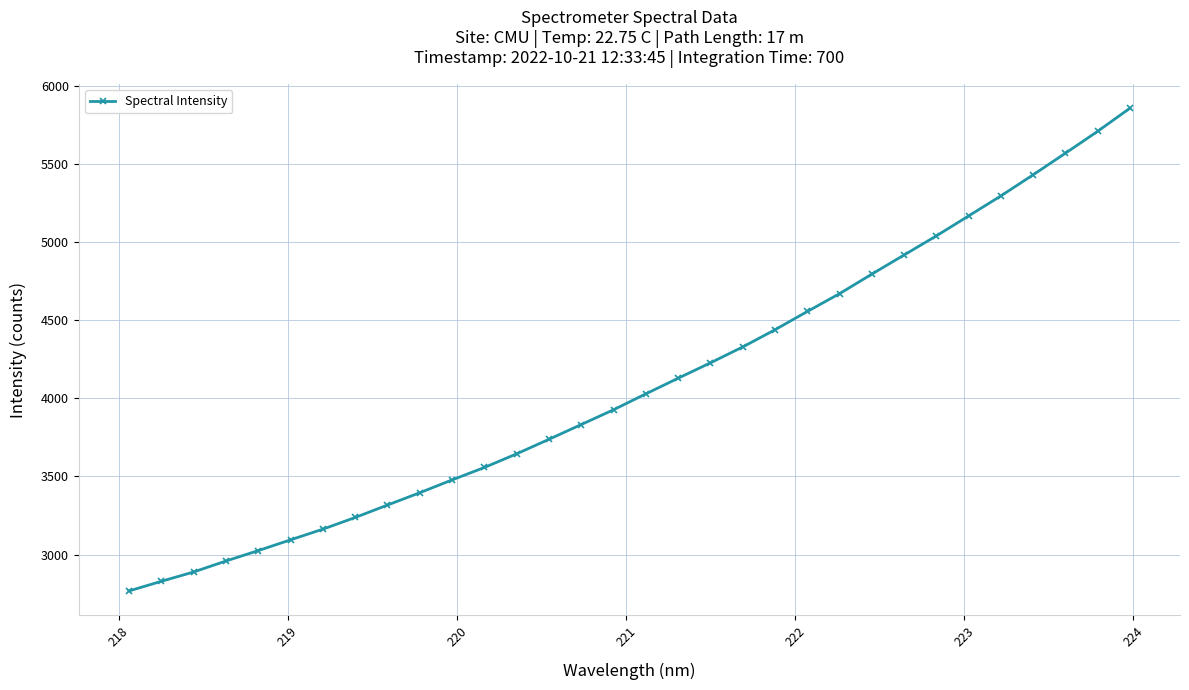

What is the greatest value displayed?

5855.5